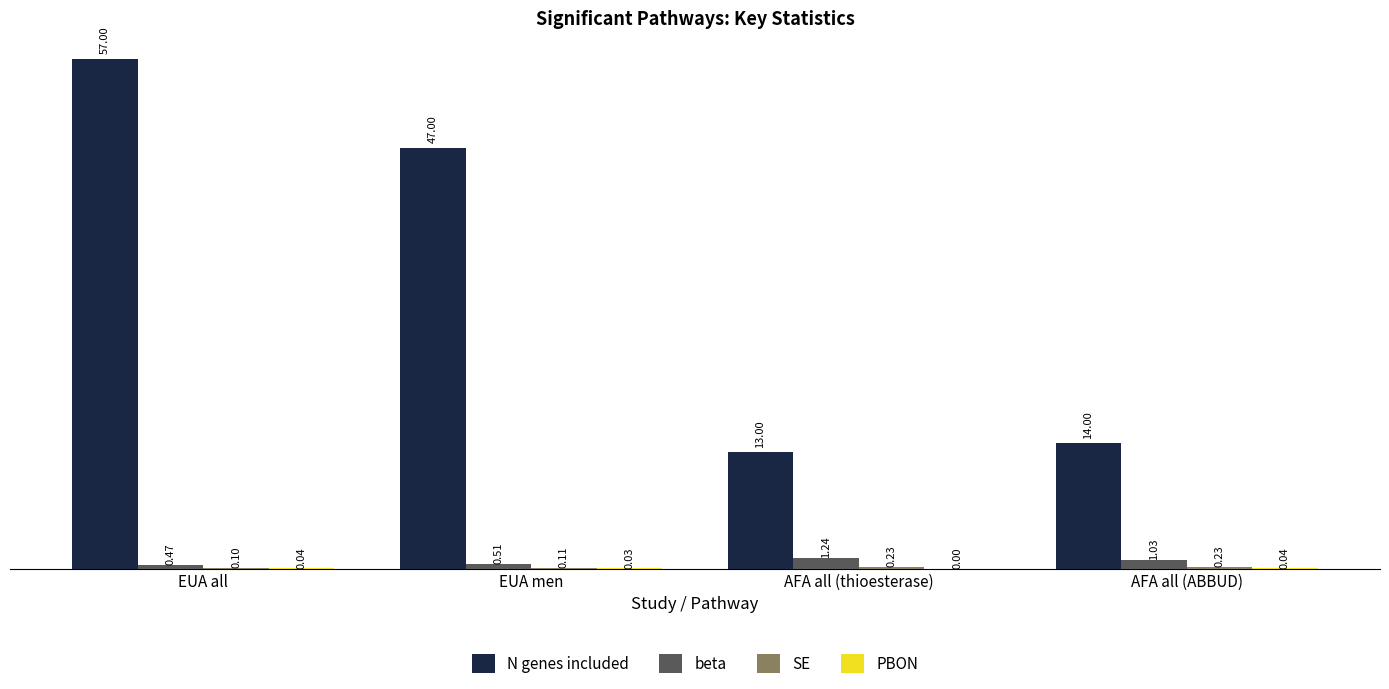

How many distinct data groups are displayed?

4